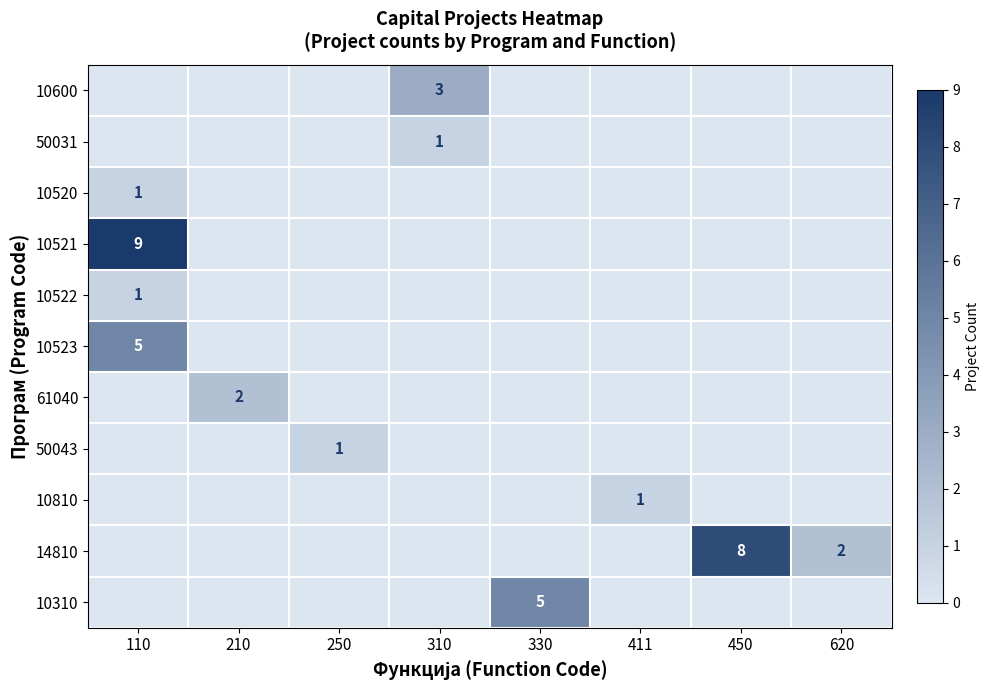

What is the highest value of the 10600 series?

3